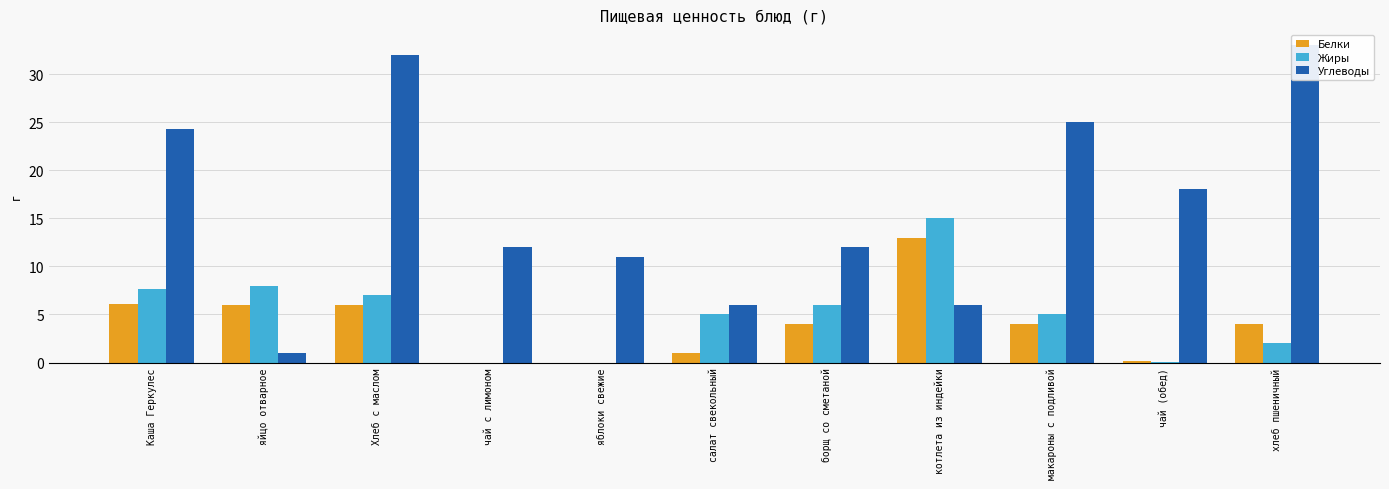

The Жиры series shows 0.0 at чай (обед). True or false?

True